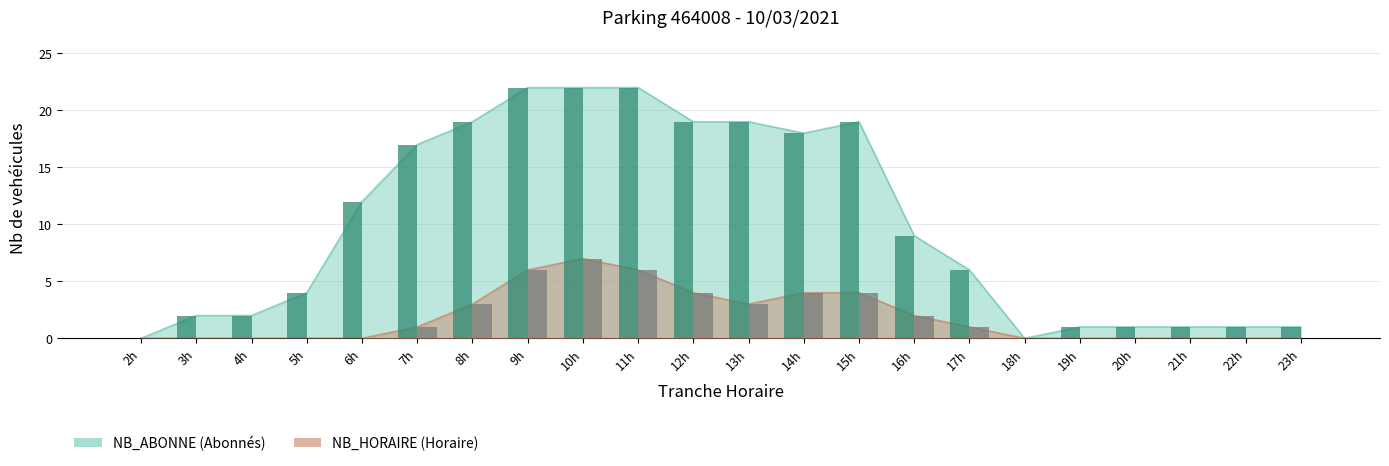

Does the chart contain stacked bars?

No